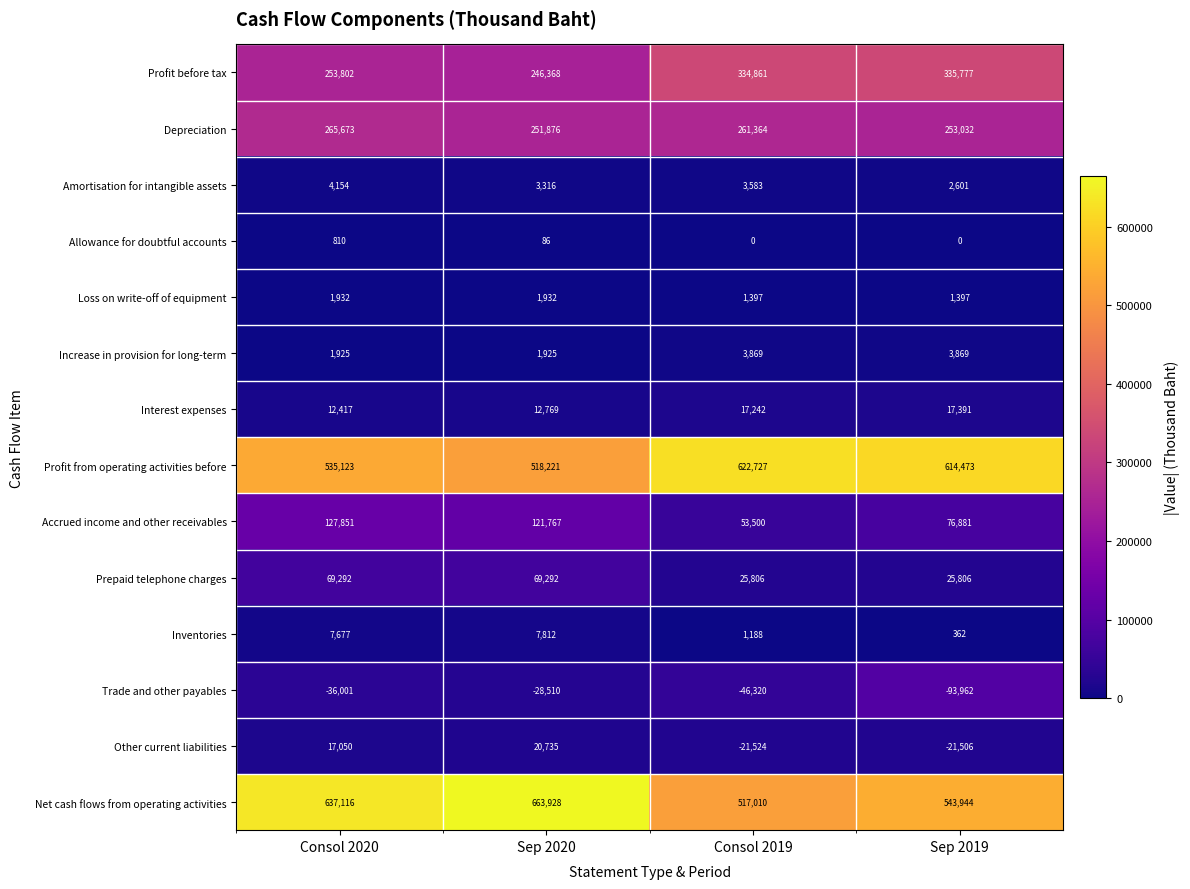

True or false: Prepaid telephone charges has a value of 69292 at Consol 2020.

True